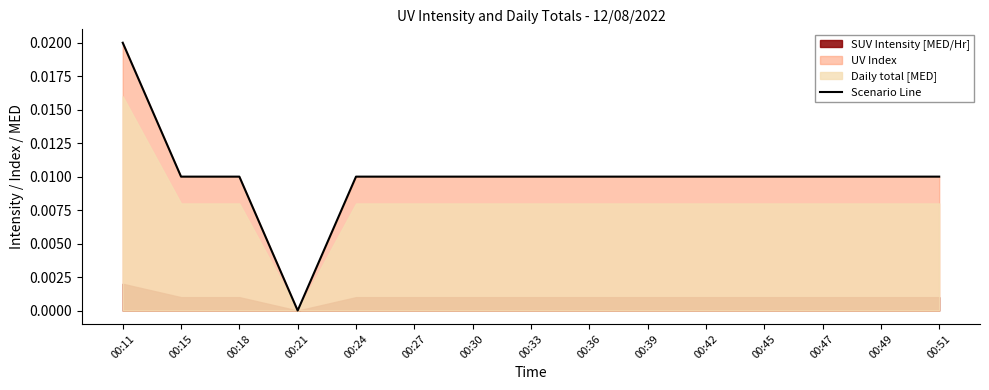

List the labels in order of value, largest first.

00:11, 00:15, 00:18, 00:24, 00:27, 00:30, 00:33, 00:36, 00:39, 00:42, 00:45, 00:47, 00:49, 00:51, 00:21